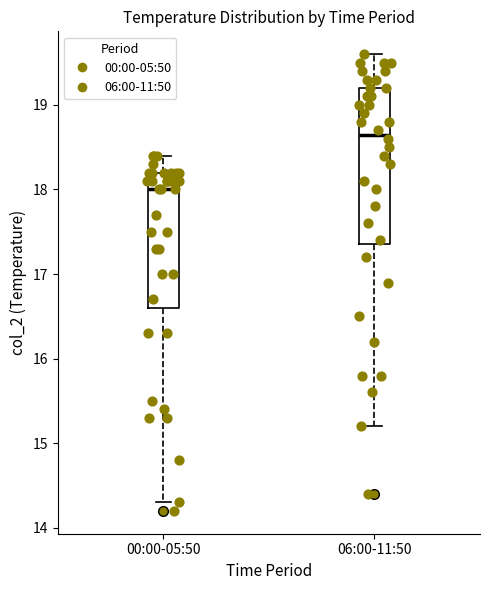

Reading left to right, transcribe this box plot: for each box, give where its median line is, the range the box spans, and where its two whiskers end, as read against the y-axis. The values are not printed on the chart, so give them approximately, as read against the axis.

00:00-05:50: median 18.0, box 16.6 to 18.2, whiskers 14.3 to 18.4
06:00-11:50: median 18.7, box 17.4 to 19.2, whiskers 15.2 to 19.6